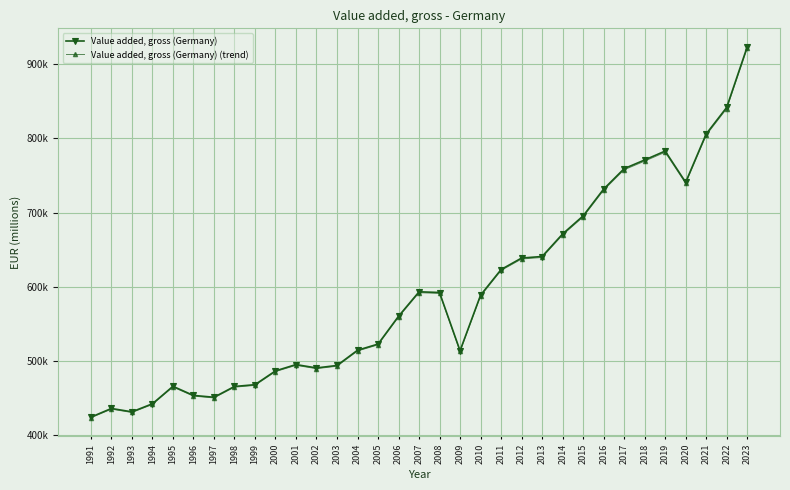

At 2010, list the series in order from smallest to largest.

Value added, gross (Germany) (trend), Value added, gross (Germany)